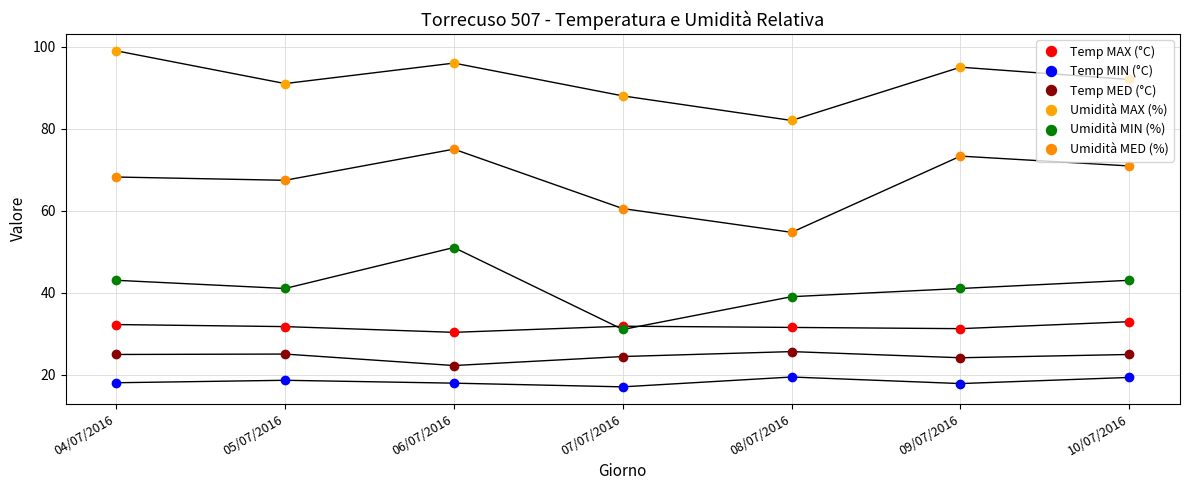

True or false: Umidità MIN (%) and Temp MIN (°C) intersect in this chart.

False